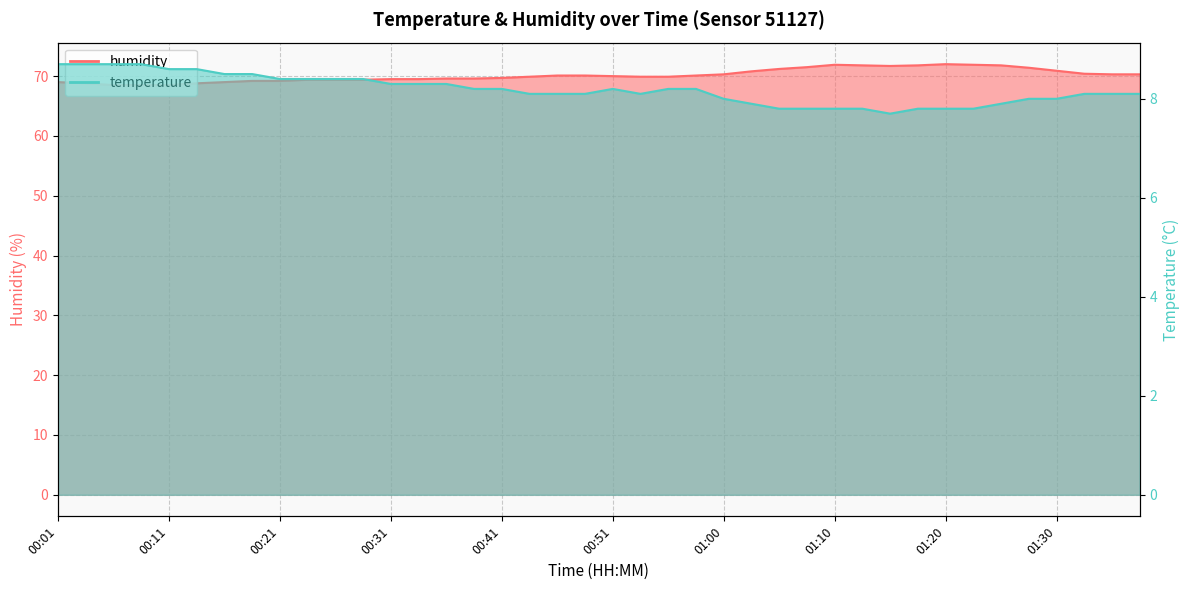

List the labels in order of temperature value, largest first.

00:01, 00:04, 00:06, 00:09, 00:11, 00:13, 00:16, 00:19, 00:21, 00:24, 00:26, 00:29, 00:31, 00:34, 00:36, 00:38, 00:41, 00:51, 00:56, 00:58, 00:43, 00:46, 00:48, 00:53, 01:32, 01:35, 01:37, 01:00, 01:27, 01:30, 01:03, 01:25, 01:05, 01:08, 01:10, 01:13, 01:17, 01:20, 01:22, 01:15